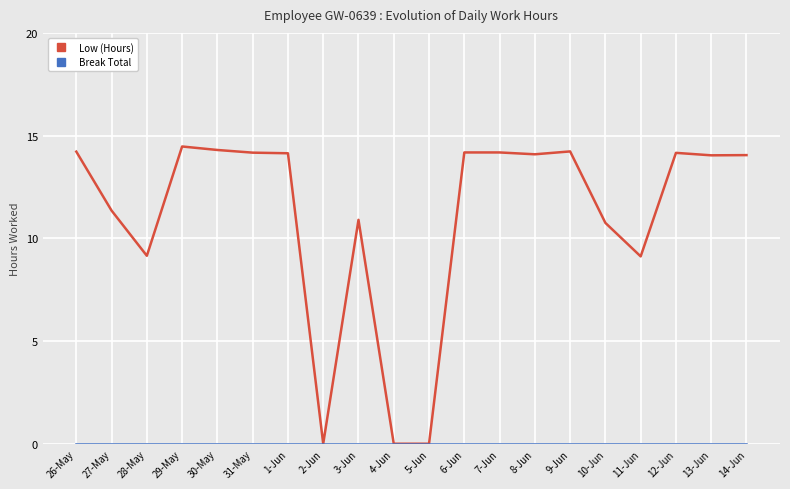

How many lines are shown in the chart?

2